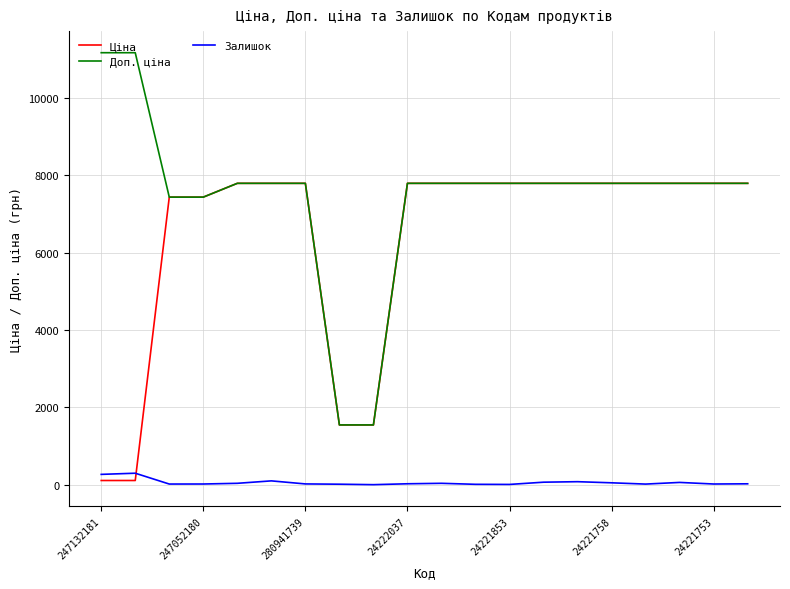

What is the difference between the maximum and second lowest values in the Залишок series?

290.0